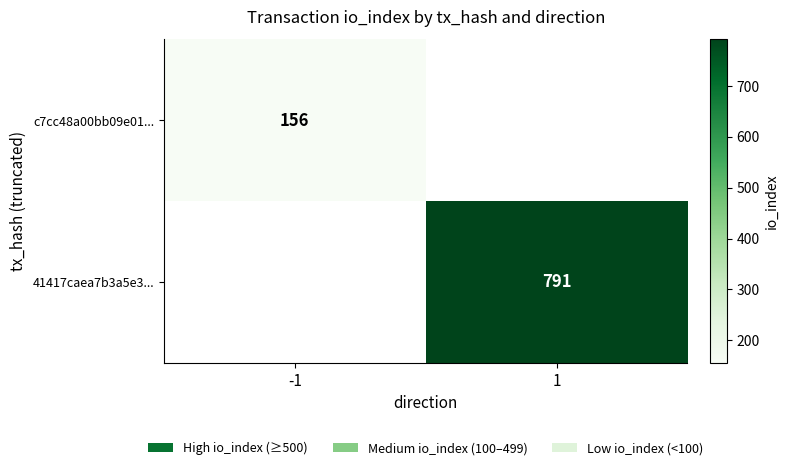

Is the value of 41417caea7b3a5e3... at 1 greater than the value of c7cc48a00bb09e01... at -1?

Yes